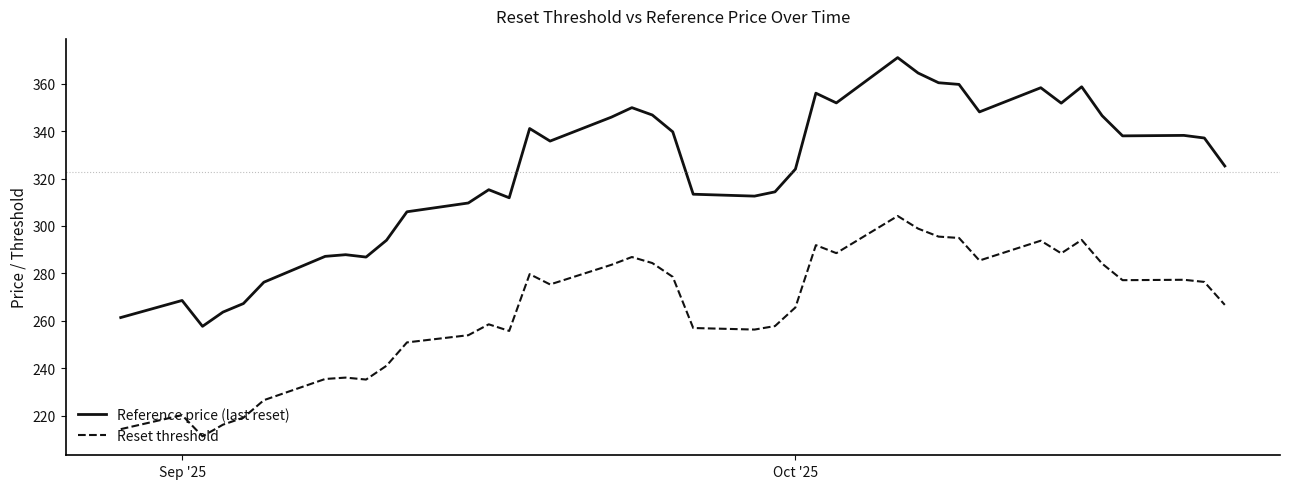

What is the difference between the maximum and minimum values in the Reference price (last reset) series?

113.3